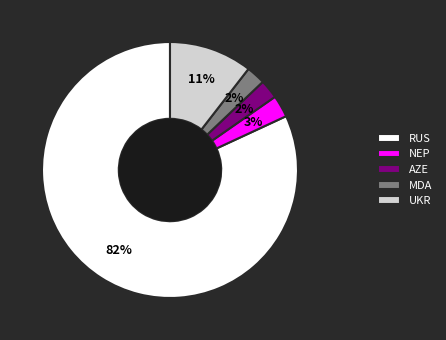

To the nearest percent, what is the difference between the RUS and UKR slice percentages?

71%